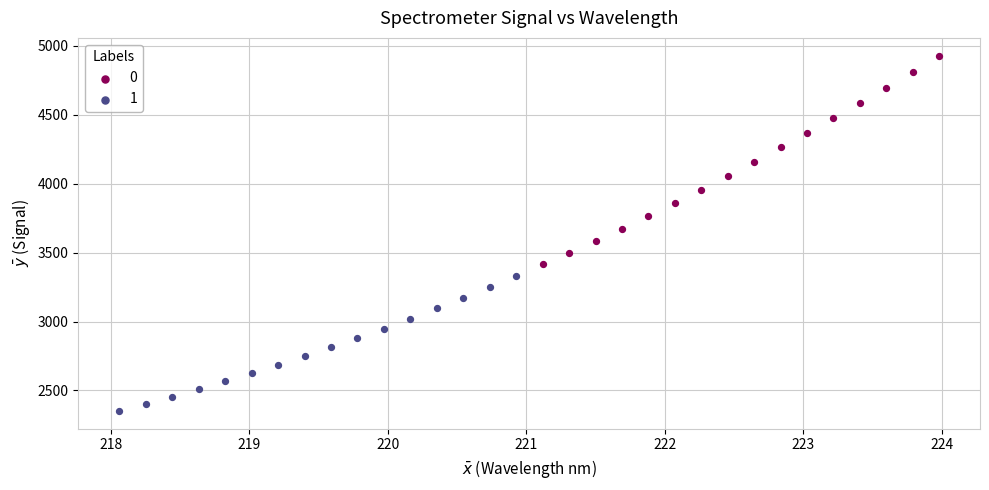

Which series has the largest Y range (max minus min)?

0